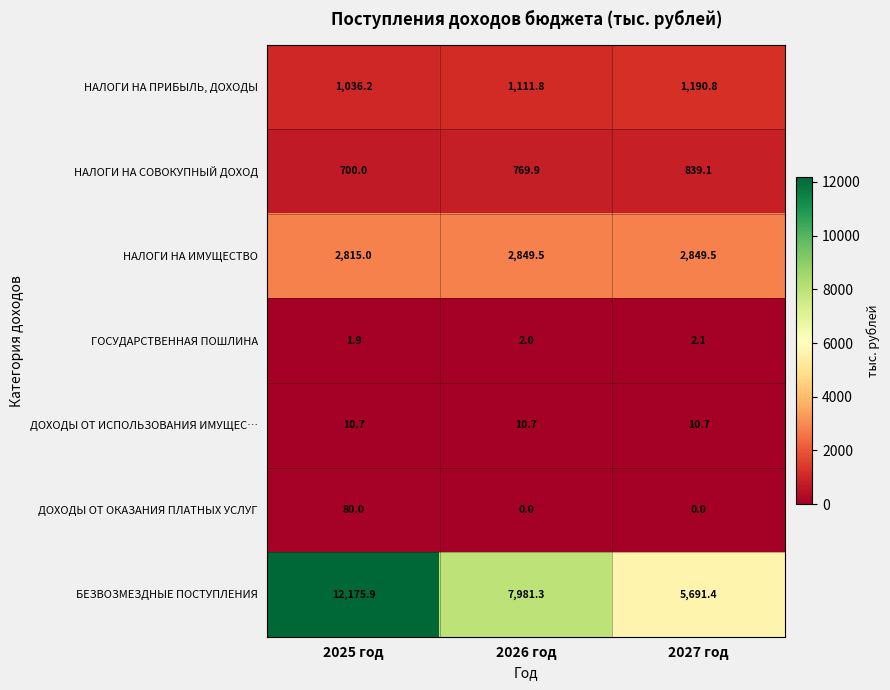

Between 2026 год and 2027 год, which series saw the biggest shift?

БЕЗВОЗМЕЗДНЫЕ ПОСТУПЛЕНИЯ